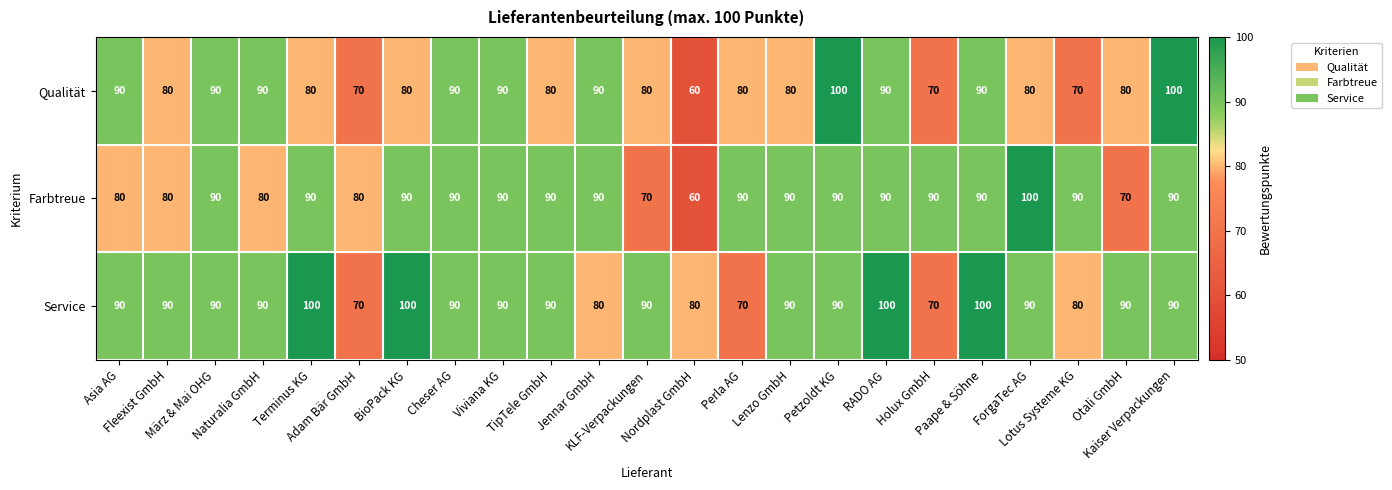

What is the minimum value for Service?

70